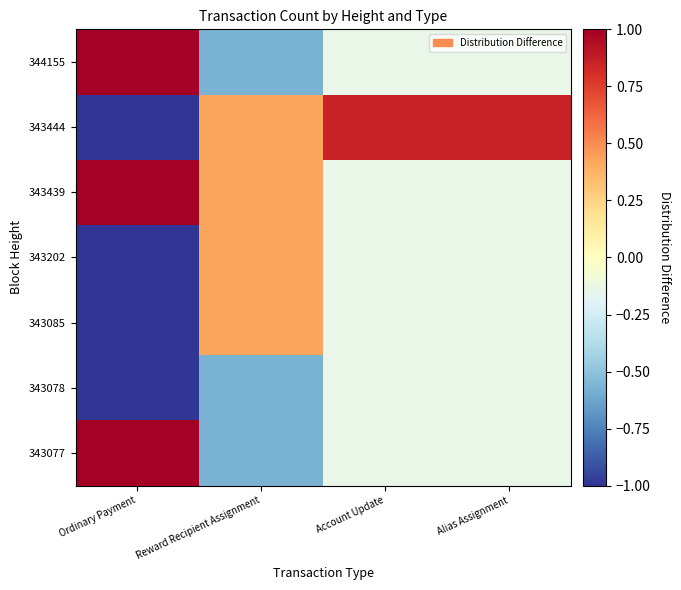

Count the number of data series in this chart.

7